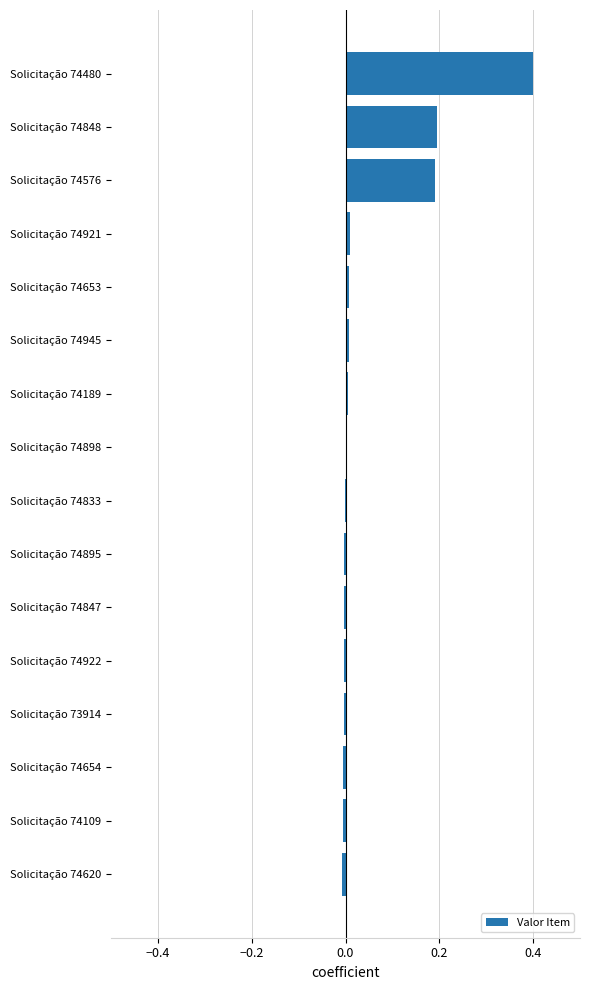

Are the bars horizontal?

Yes